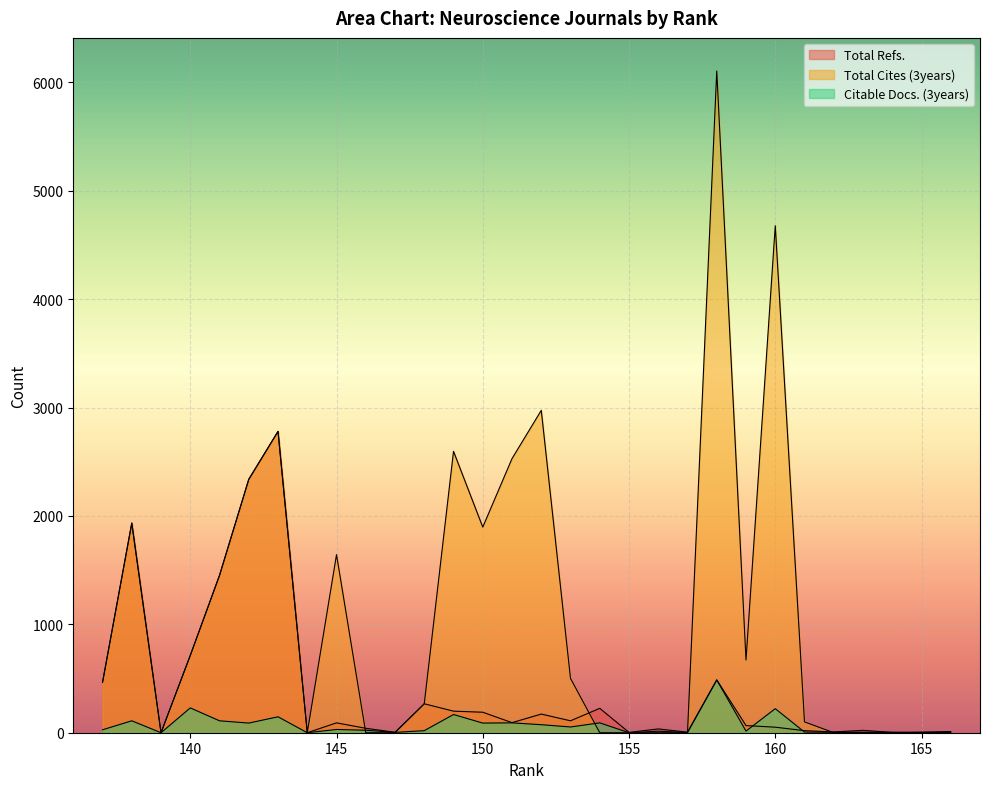

How many times do Total Refs. and Citable Docs. (3years) cross each other?

4